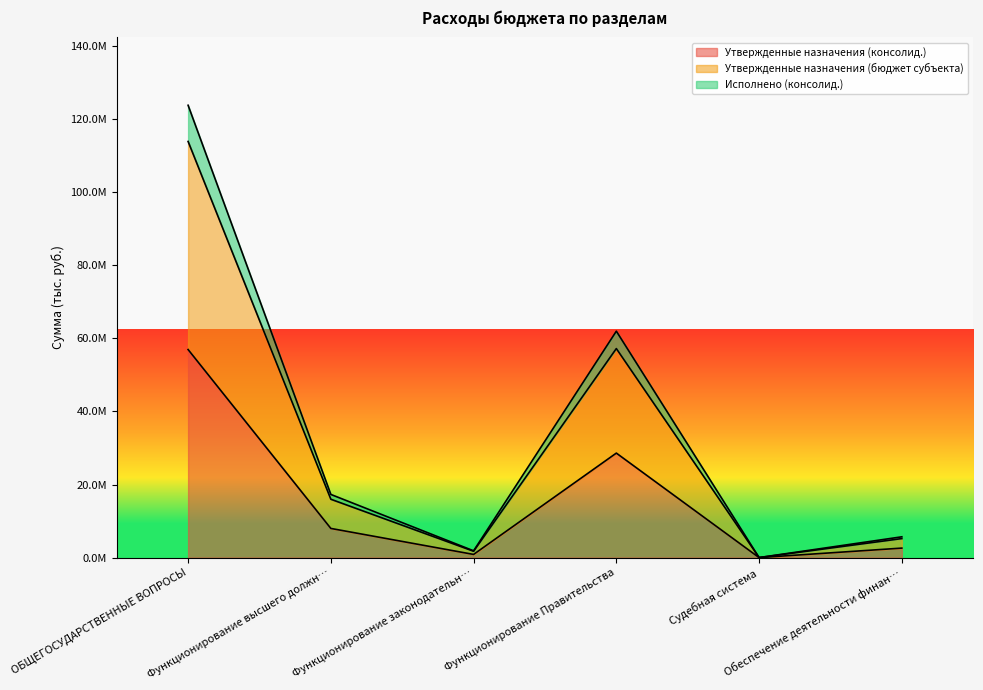

Rank the categories by Утвержденные назначения (консолид.) value from lowest to highest.

Судебная система, Функционирование законодательн…, Обеспечение деятельности финан…, Функционирование высшего должн…, Функционирование Правительства, ОБЩЕГОСУДАРСТВЕННЫЕ ВОПРОСЫ